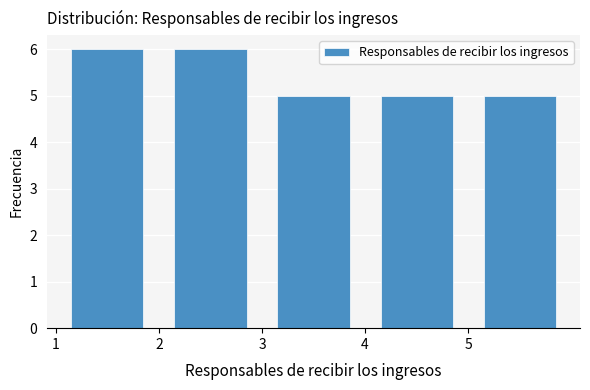

Reading left to right, transcribe this chart: for each bar, give the range it covers on the x-axis and its height. The values are not printed on the chart, so give them approximately, as read against the axis.

1 to 2: 6
2 to 3: 6
3 to 4: 5
4 to 5: 5
5 to 6: 5